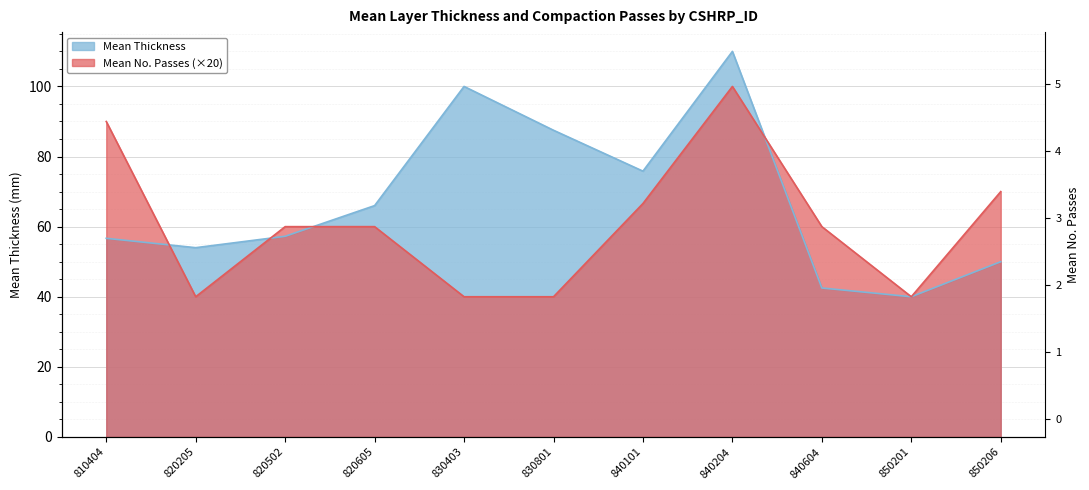

What is the value of the Mean Thickness point at the 6th from the left?

87.5